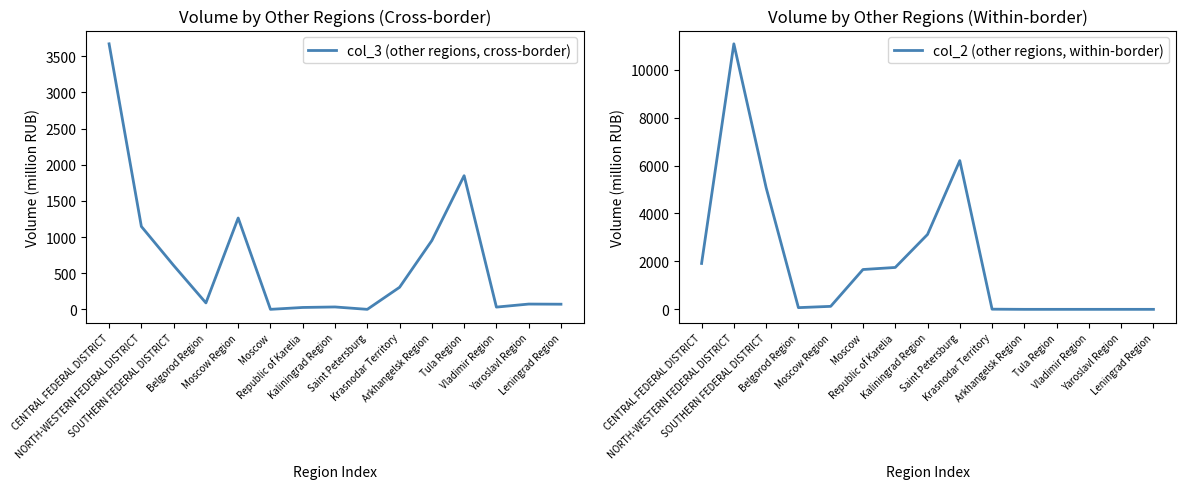

In col_2 (other regions, within-border), how many points are lower than both neighbors (excluding endpoints)?

1